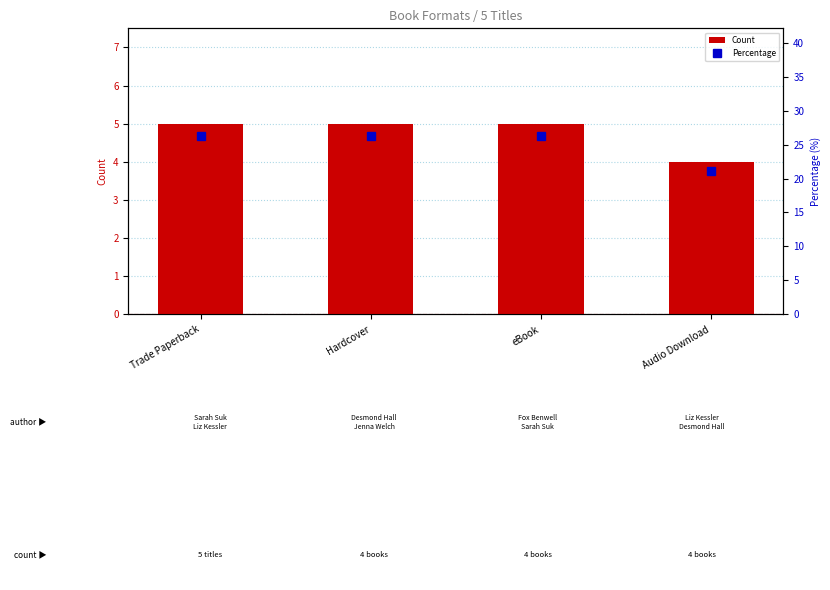

Rank the series at eBook from highest to lowest value.

Percentage, Count